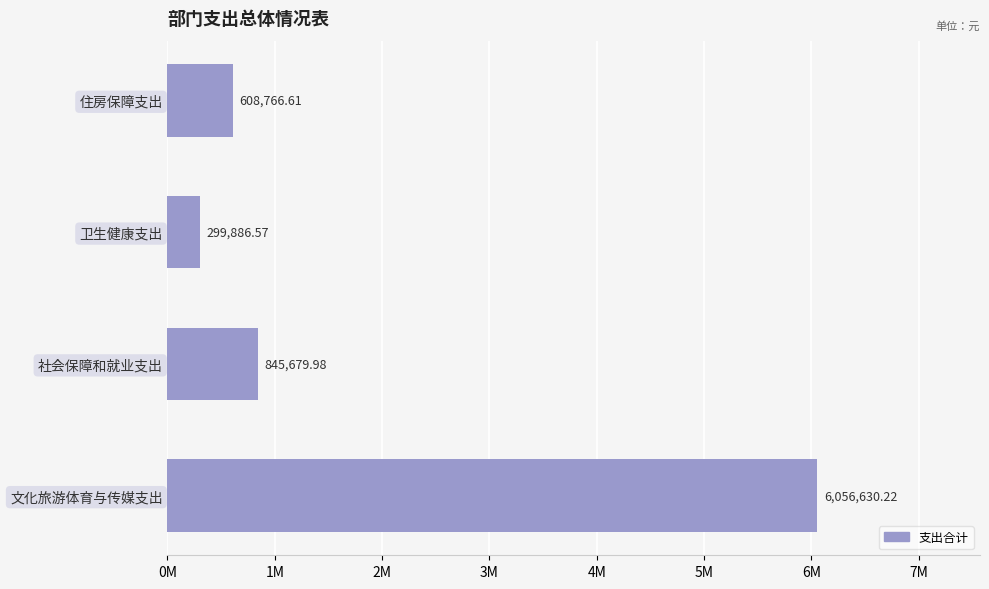

Rank the categories by value from lowest to highest.

卫生健康支出, 住房保障支出, 社会保障和就业支出, 文化旅游体育与传媒支出